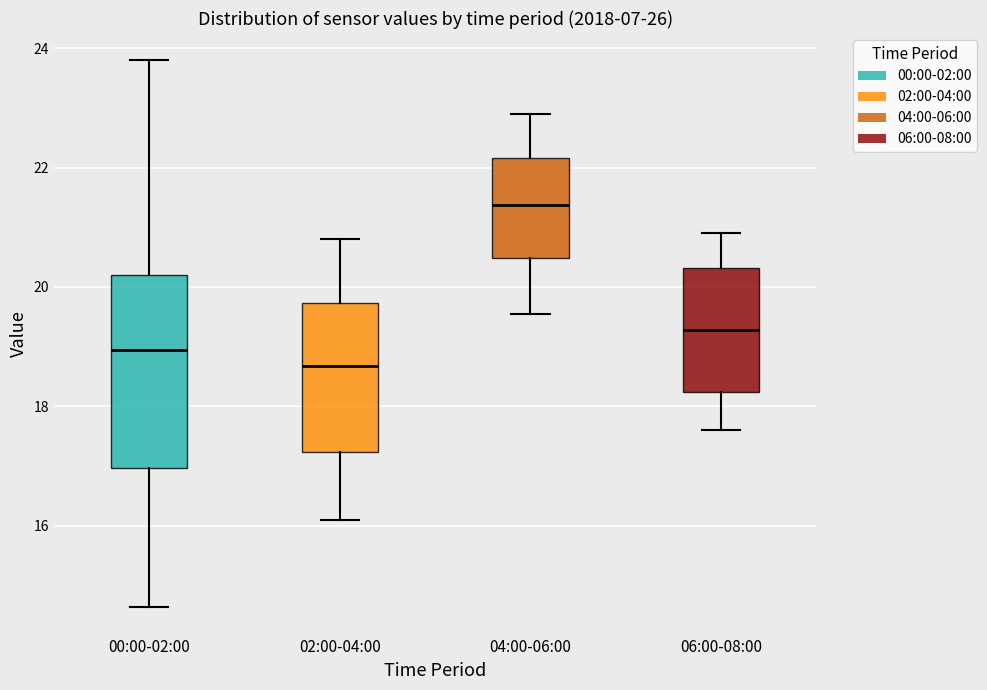

Reading left to right, read every box against the y-axis: the position of its median line, the range the box covers, and the ends of its whiskers. The values are not printed on the chart, so give them approximately, as read against the axis.

00:00-02:00: median 19.0, box 17.0 to 20.2, whiskers 14.6 to 23.8
02:00-04:00: median 18.6, box 17.2 to 19.8, whiskers 16.2 to 20.8
04:00-06:00: median 21.4, box 20.4 to 22.2, whiskers 19.6 to 23.0
06:00-08:00: median 19.2, box 18.2 to 20.4, whiskers 17.6 to 21.0